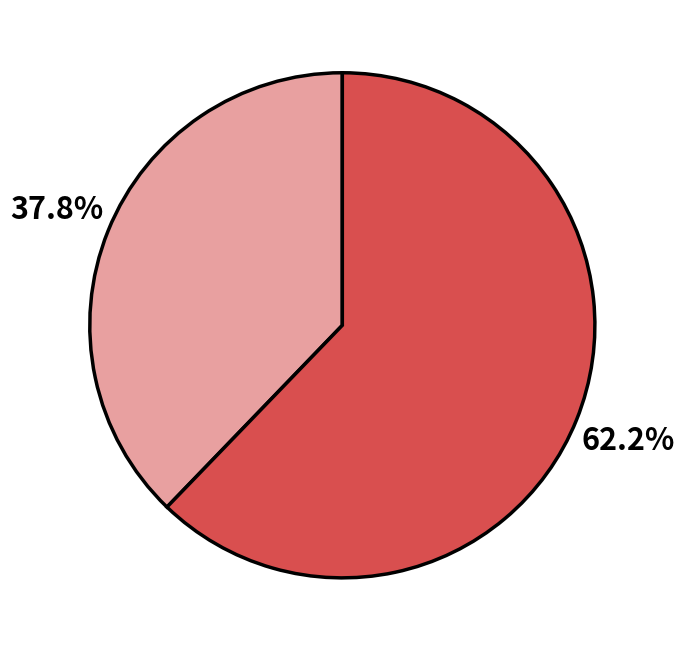

Is there a majority slice in this chart?

Yes